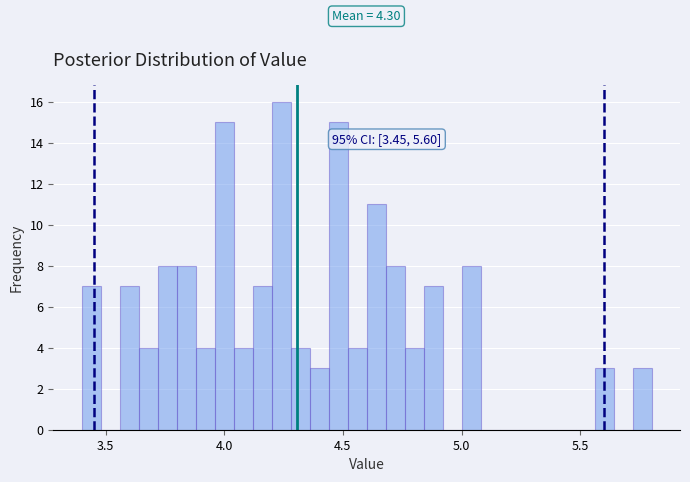

Read against the x-axis, roughly where is the centre of the tallest bar?

4.25